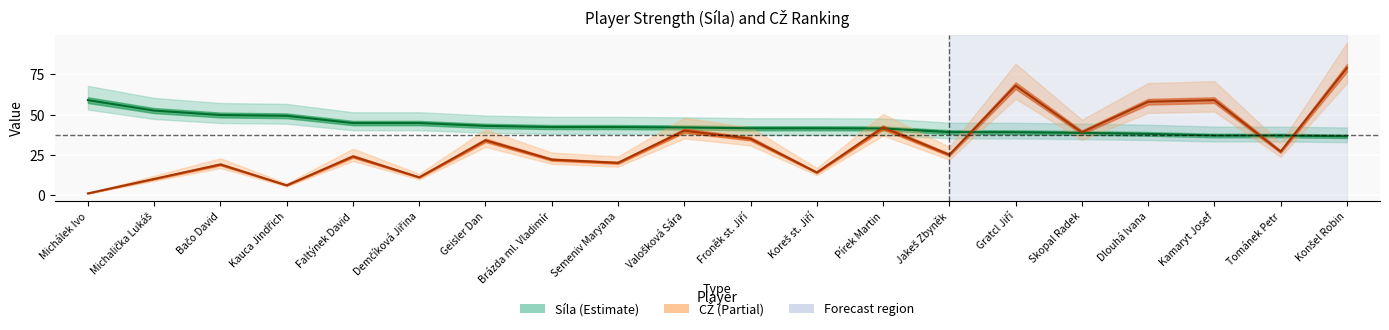

What is the sum of all CŽ values?

633.0